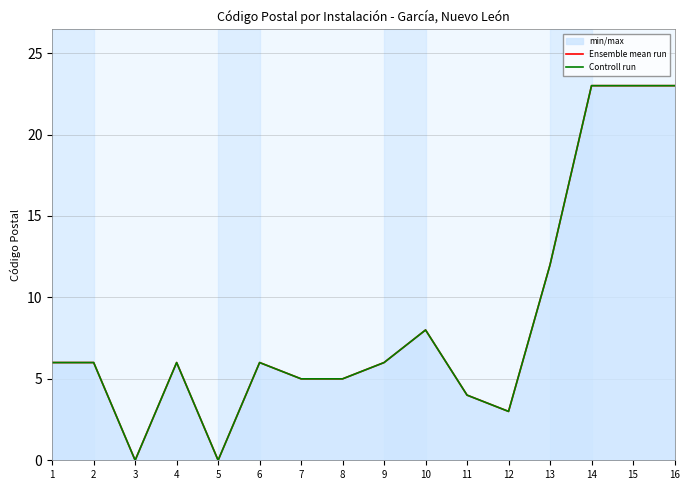

Rank the series at 4 from highest to lowest value.

Ensemble mean run, Controll run